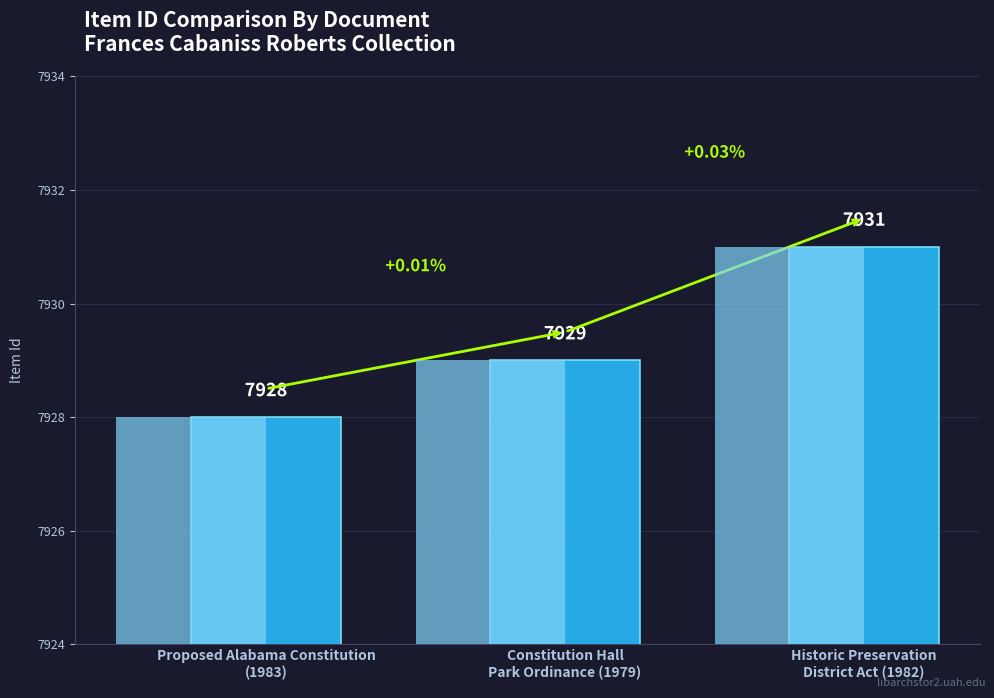

Does the chart contain any negative values?

No